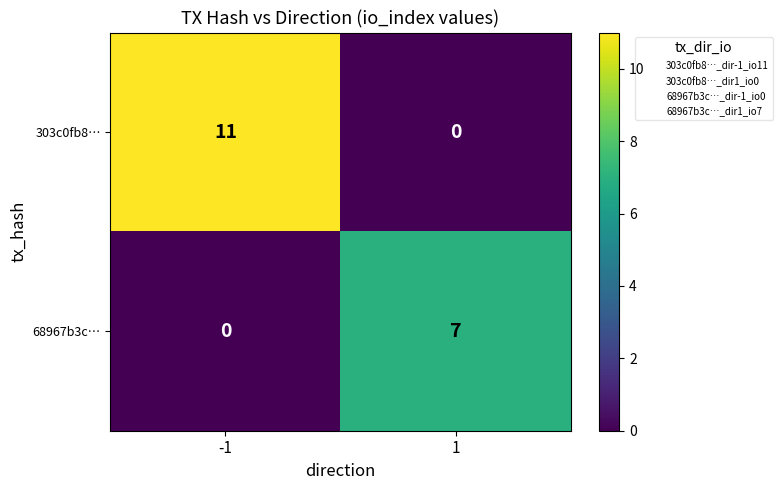

List the series in order of their overall mean, highest first.

303c0fb8…, 68967b3c…